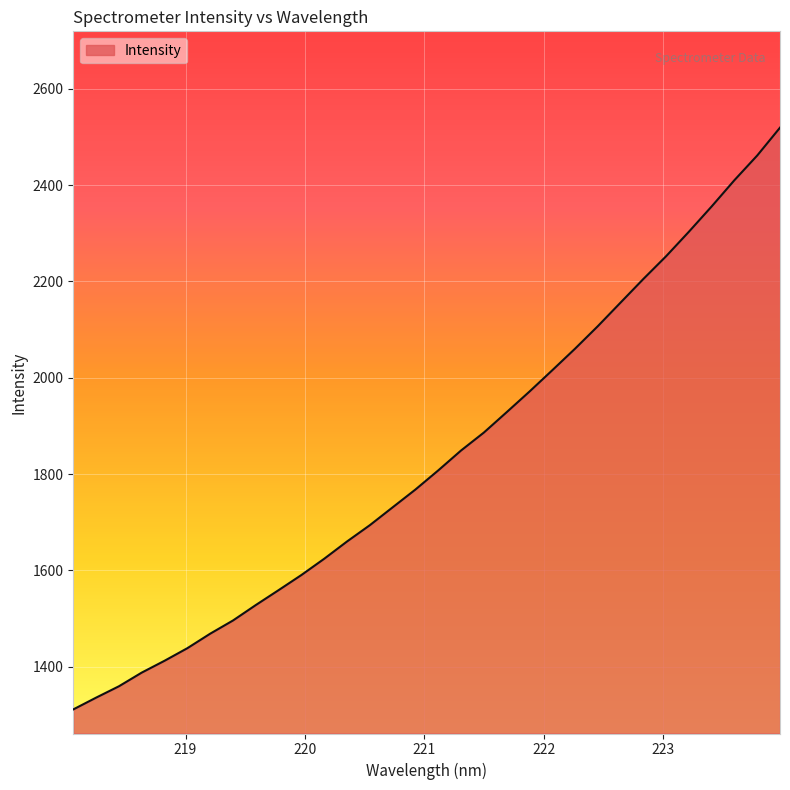

How many lines are shown in the chart?

1